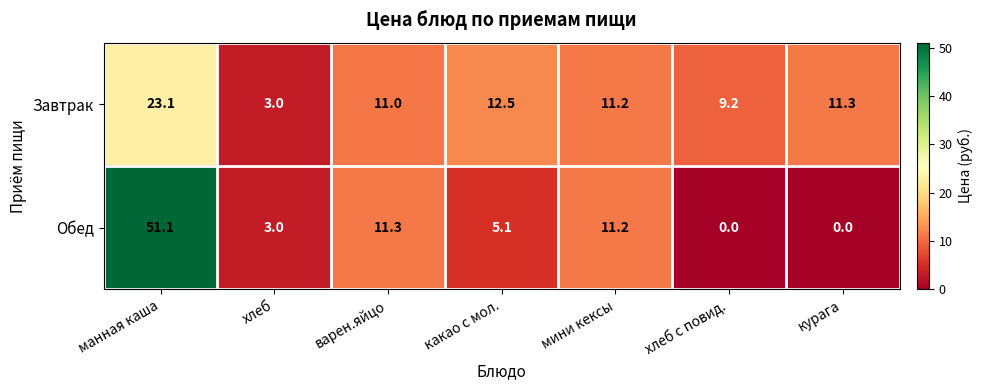

What is the difference between the highest and lowest values at курага?

11.3